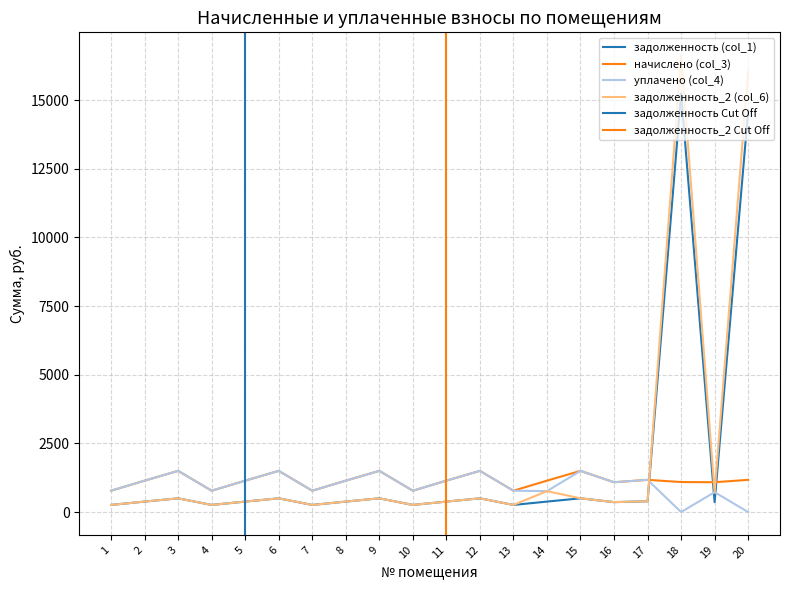

After their last crossing, which series has the higher values: задолженность_2 (col_6) or начислено (col_3)?

задолженность_2 (col_6)